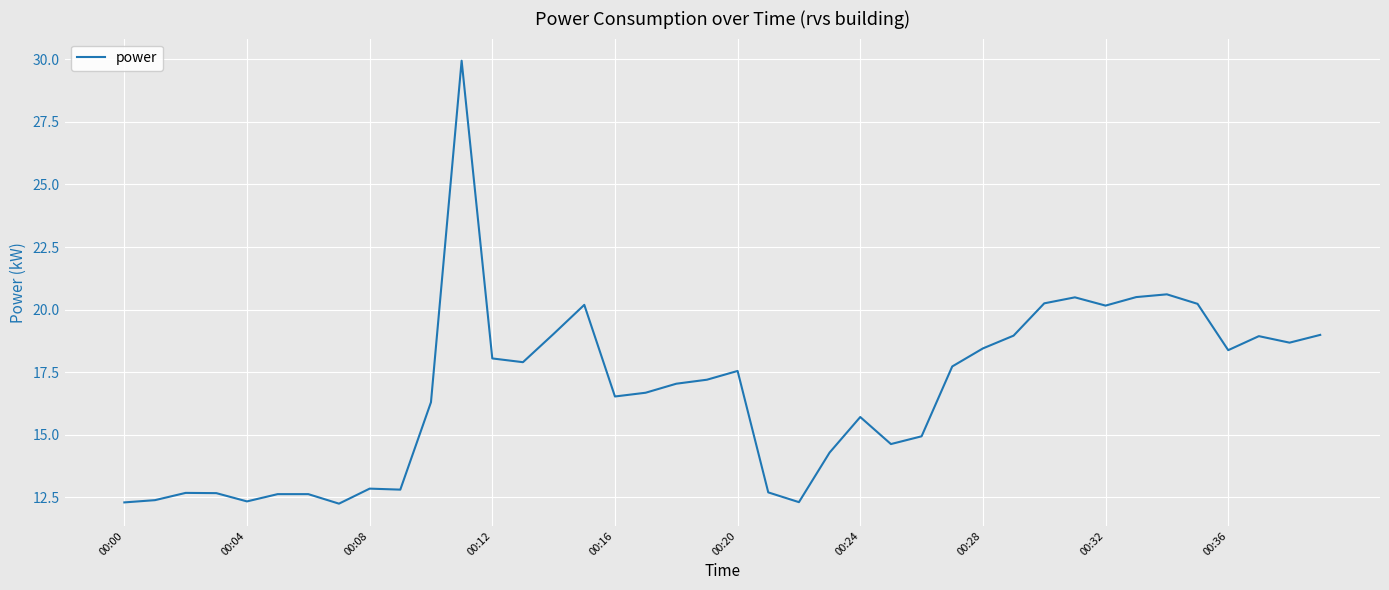

What is the greatest value displayed?

29.9